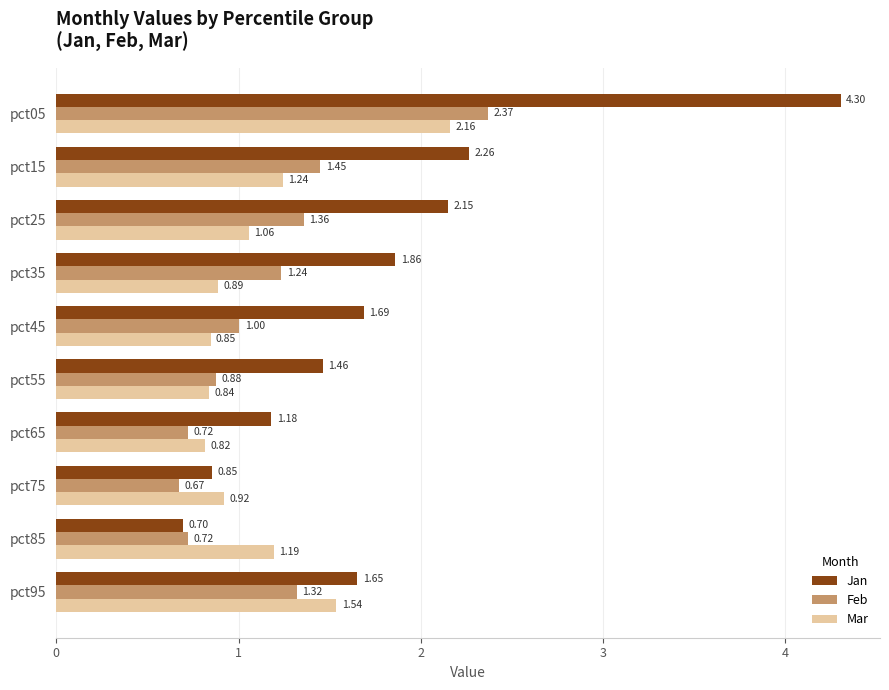

Which series has the largest total across all categories?

Jan